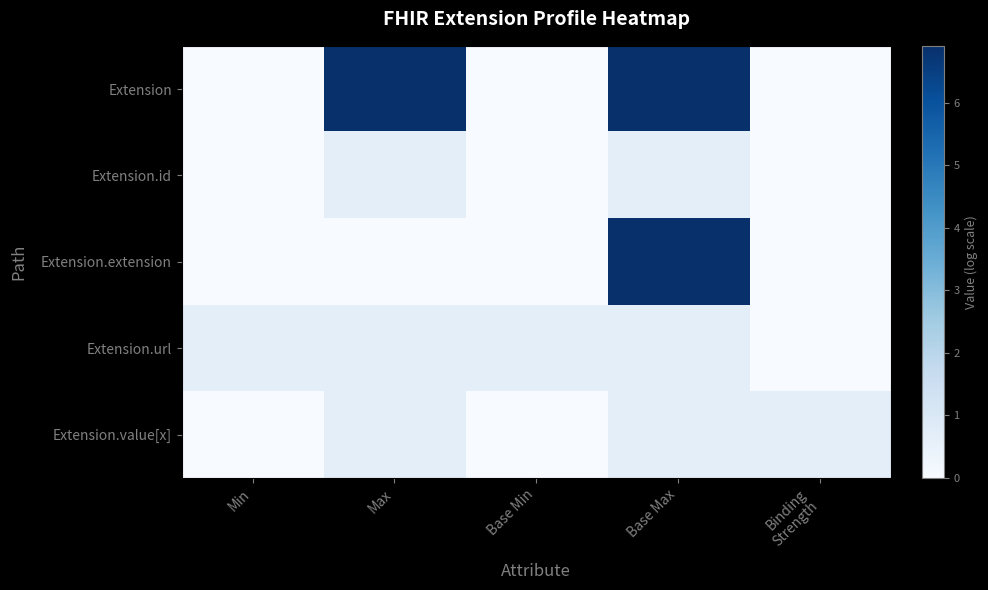

Which series changed the most between Base Min and Base Max?

Extension